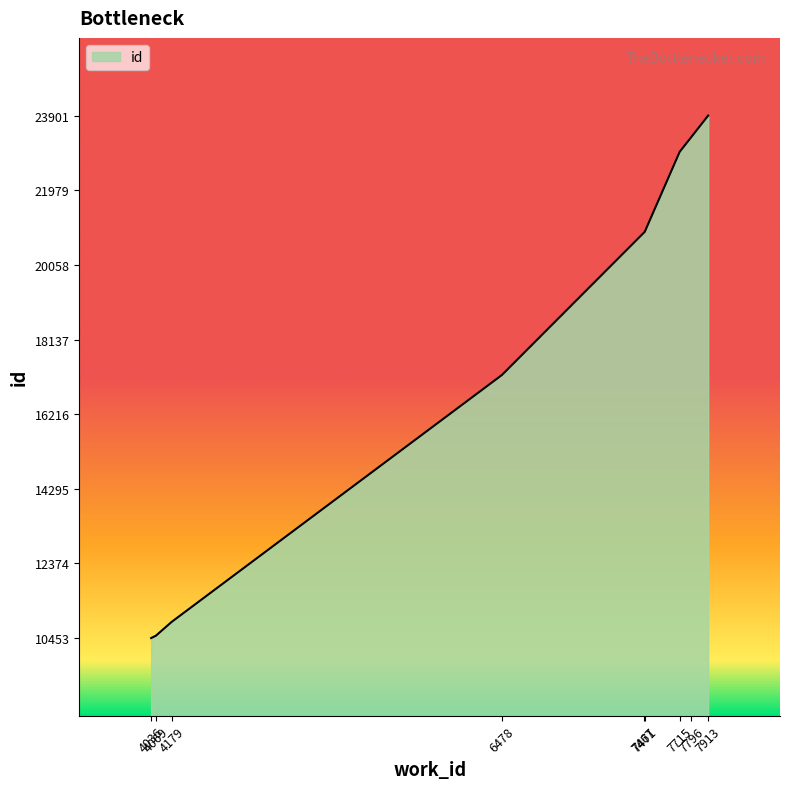

What is the difference between the maximum and minimum values?

13448